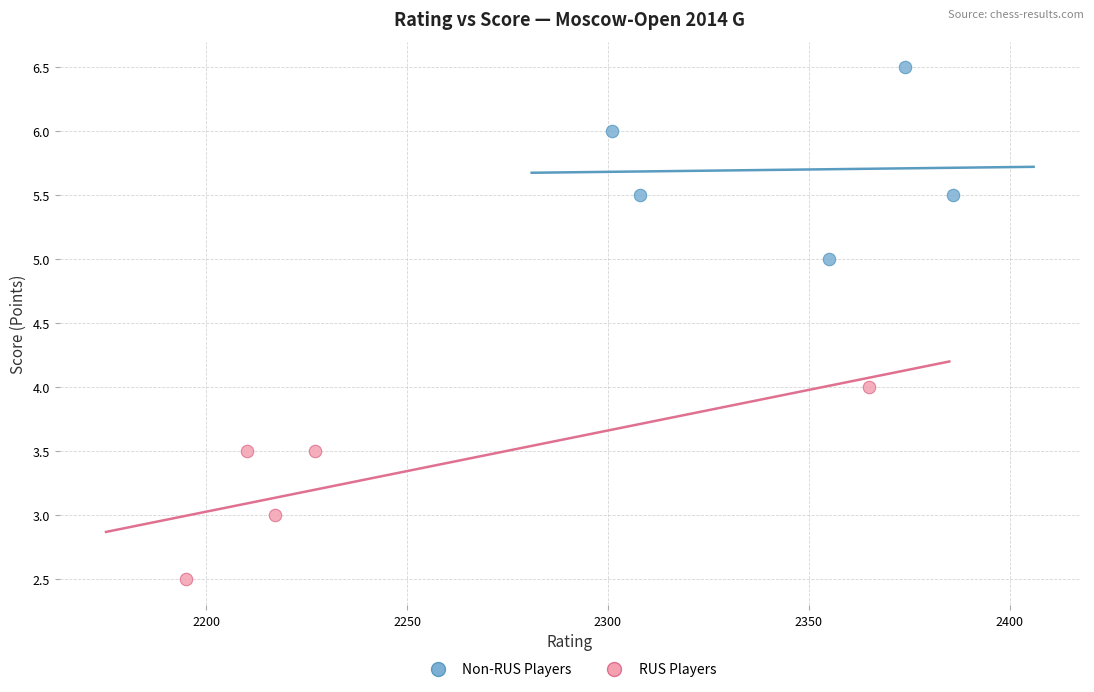

Which series contains the highest Y value?

Non-RUS Players